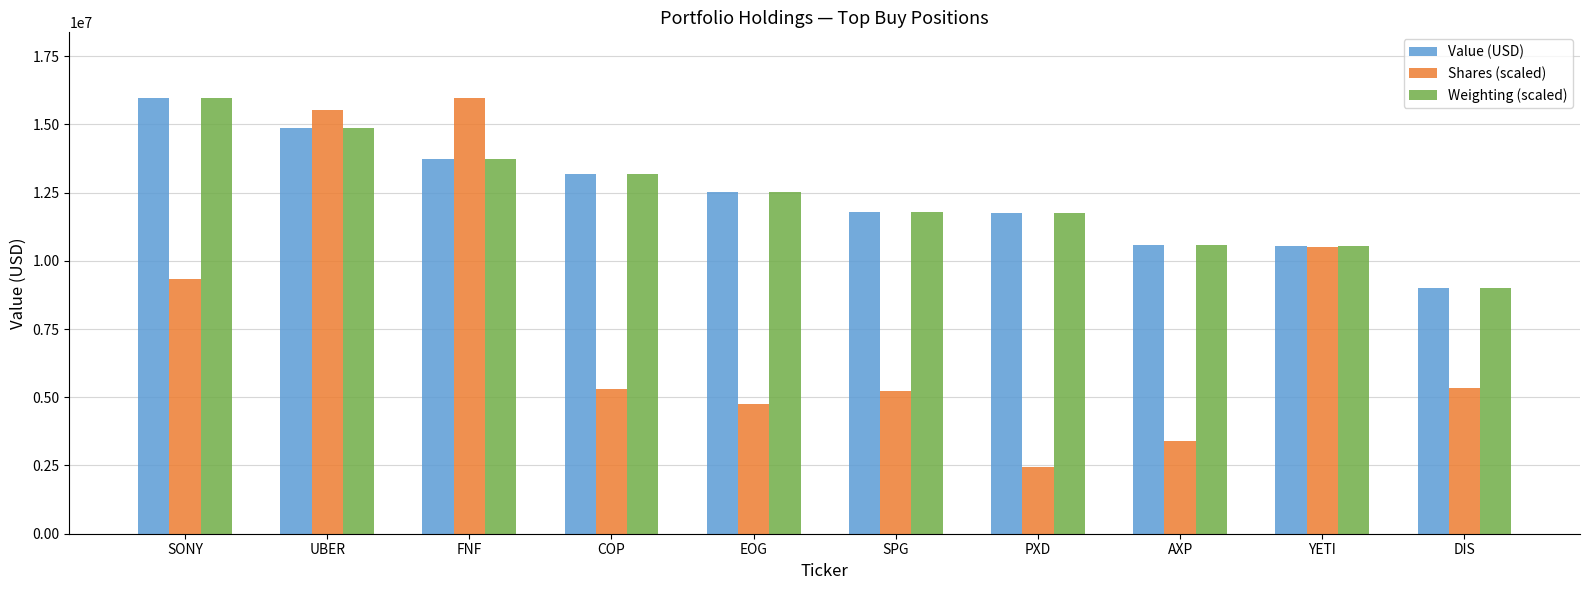

What is the greatest value displayed?

15974766.0